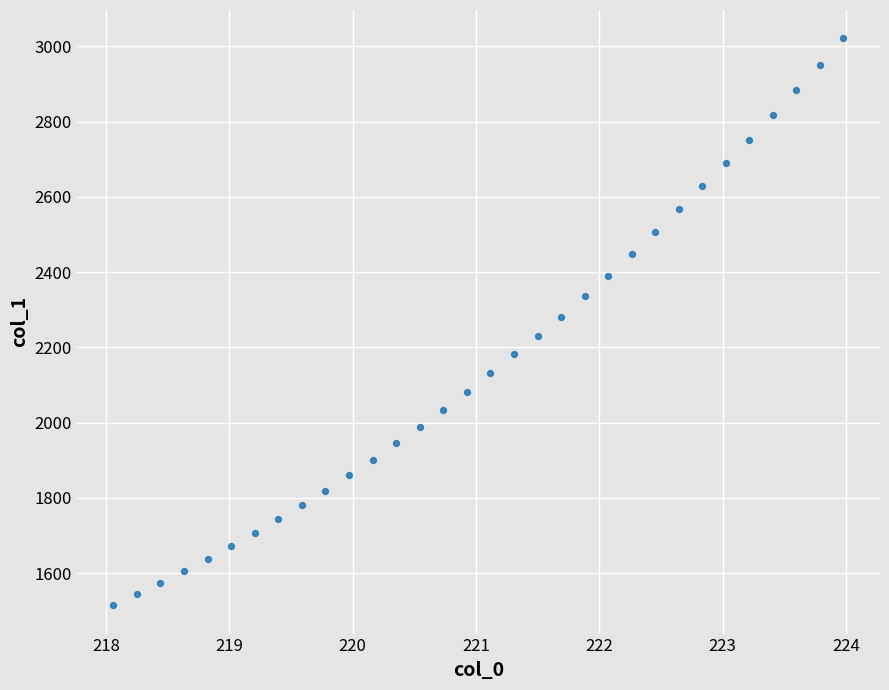

What is the range of X values (max minus min)?

5.9